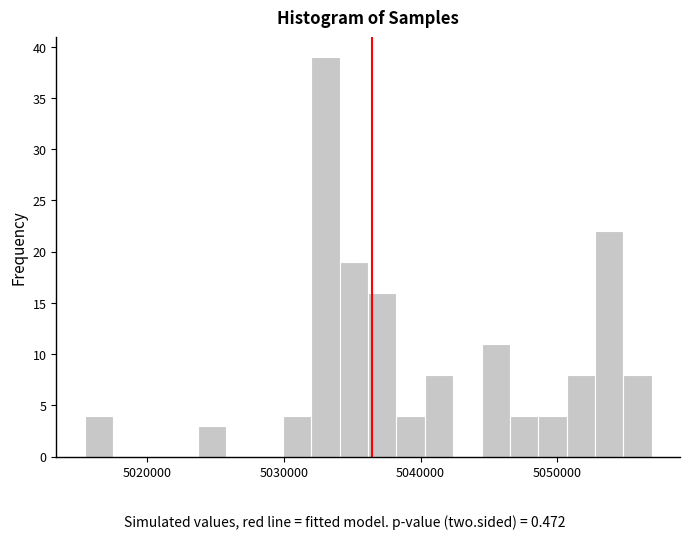

Read against the x-axis, roughly where is the centre of the tallest bar?

5033000